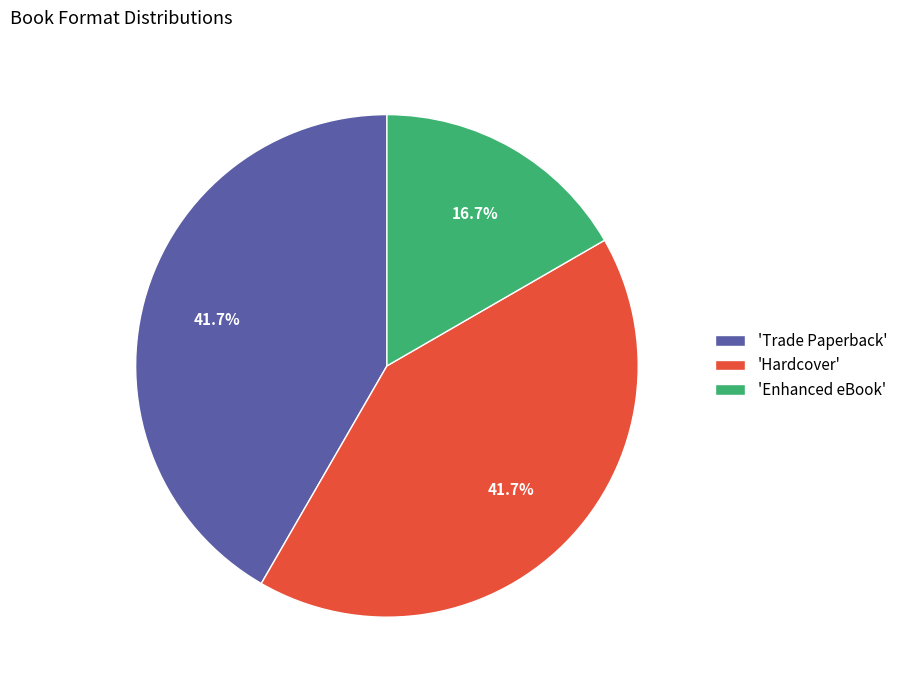

How many segments does this pie chart have?

3